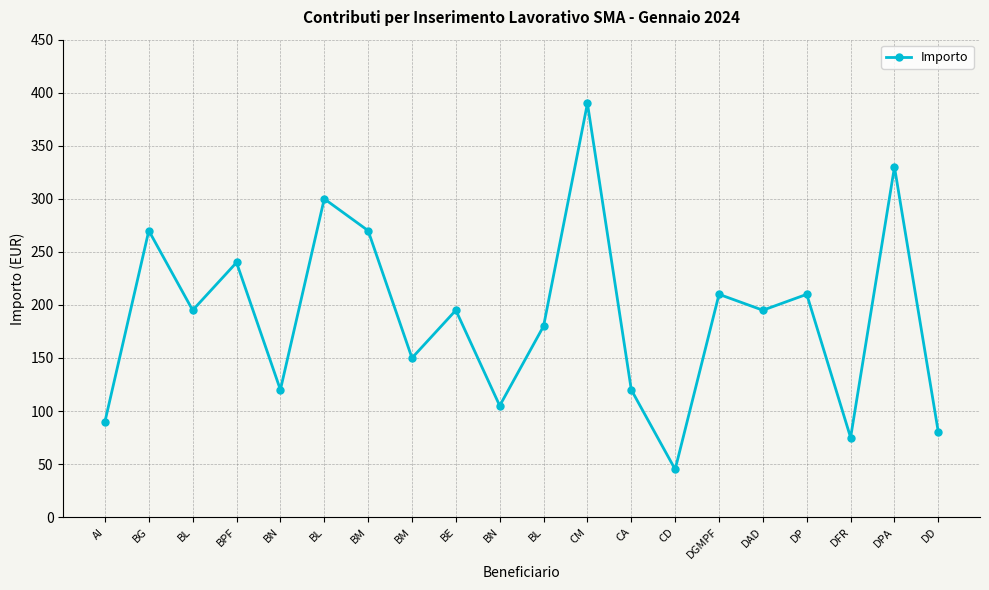

What is the change in value from BPF to DGMPF?

-30